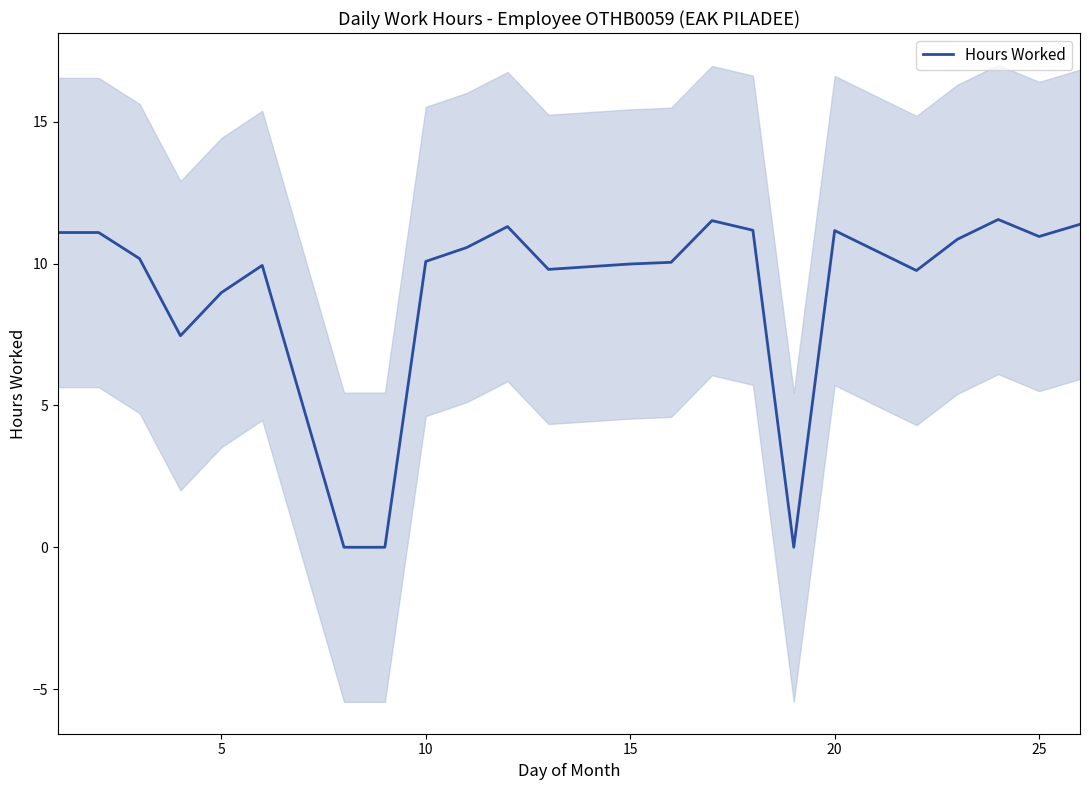

What is the maximum value for Hours Worked?

11.6